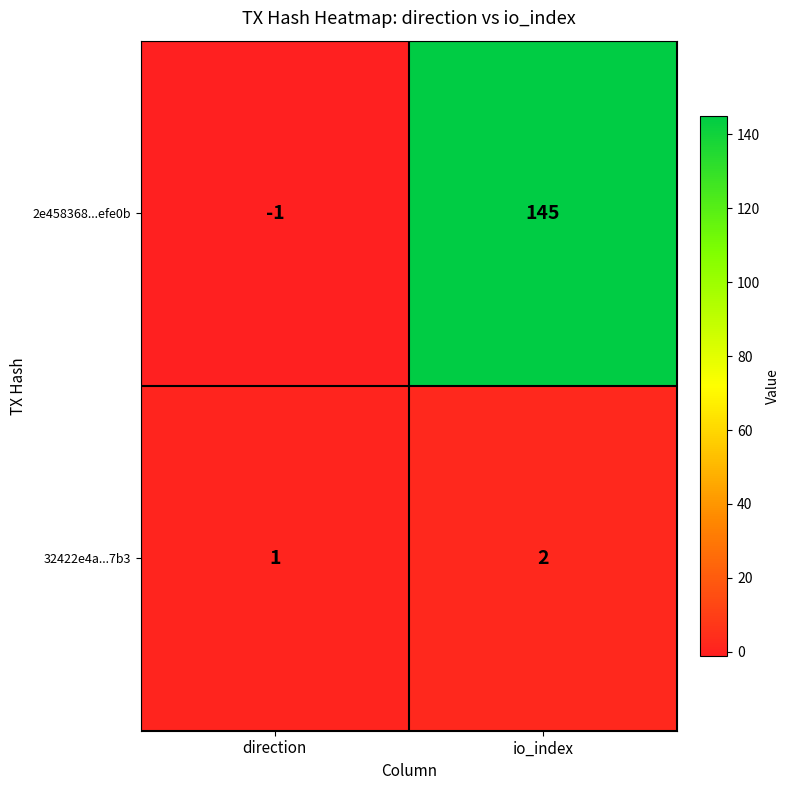

The 32422e4a...7b3 series shows 2 at io_index. True or false?

True